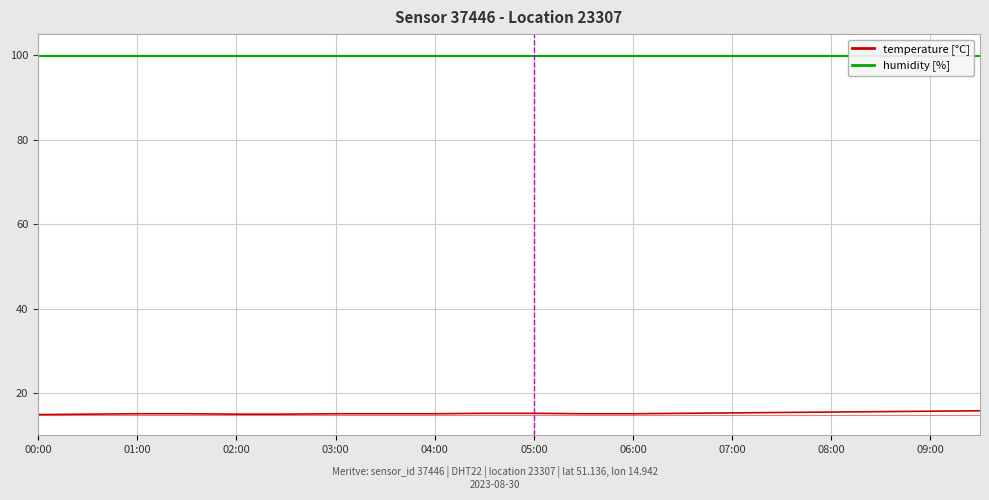

What is the maximum value for temperature [°C]?

15.8